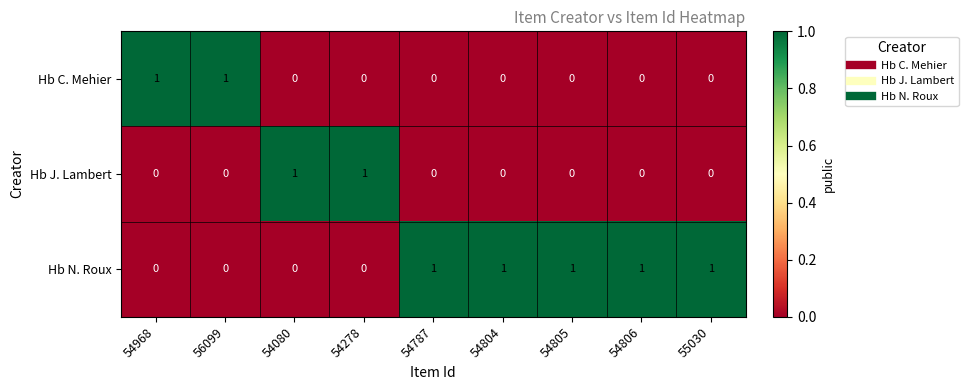

The Hb C. Mehier series shows 0 at 54806. True or false?

True